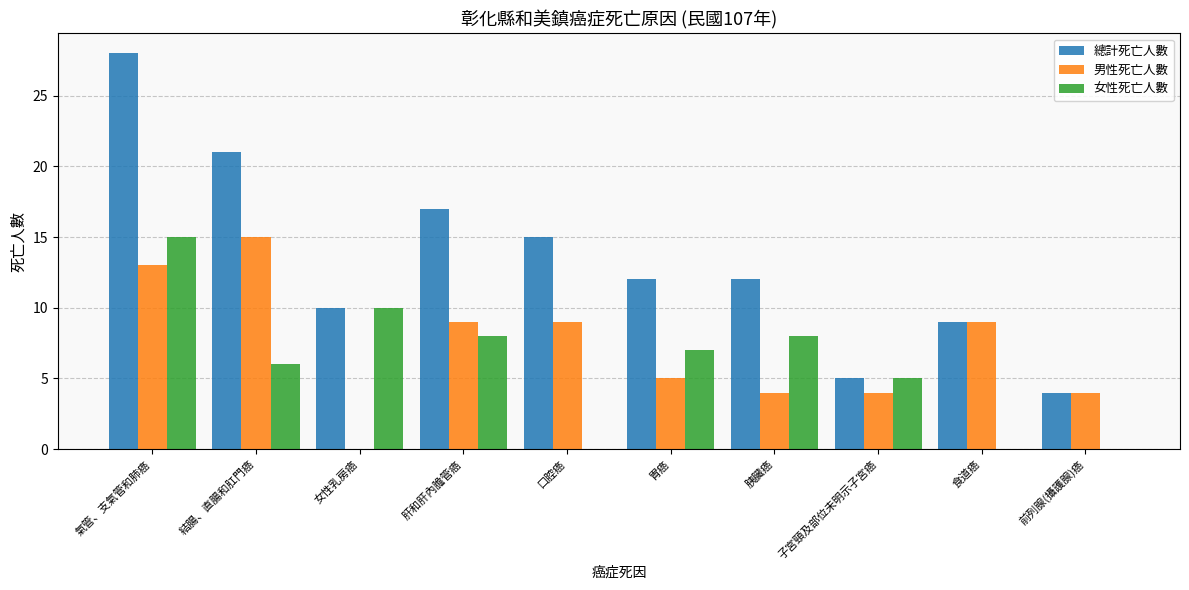

At which label does 女性死亡人數 reach its peak?

氣管、支氣管和肺癌